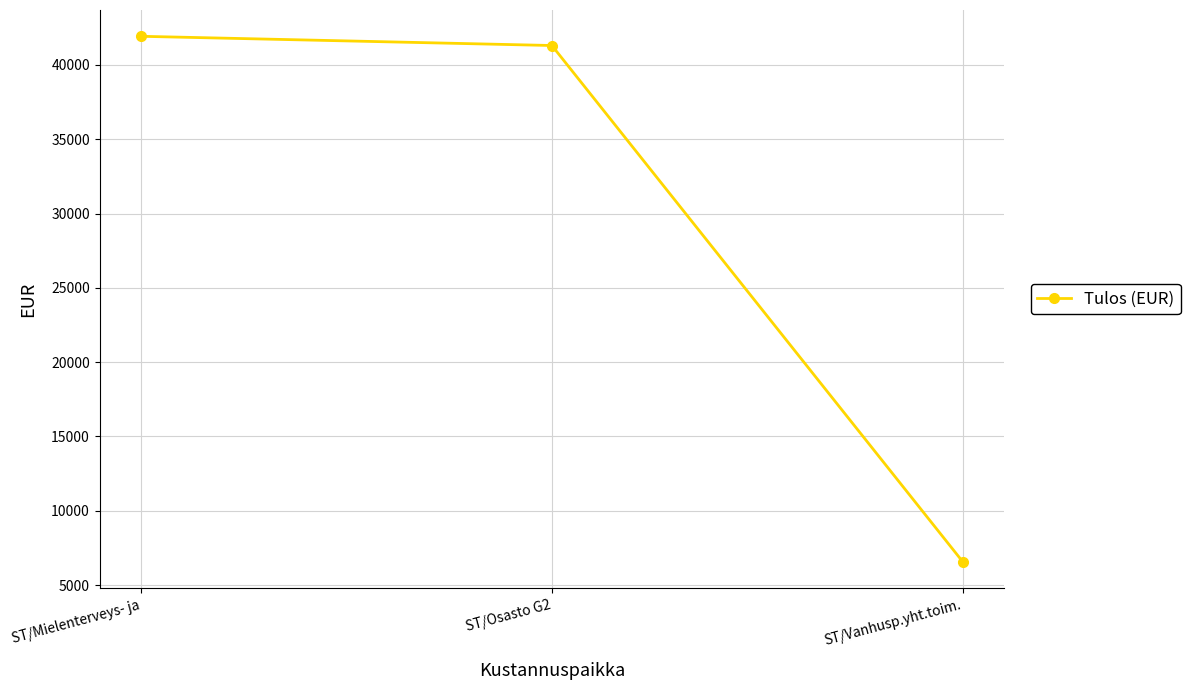

What is the change in value from ST/Osasto G2 to ST/Vanhusp.yht.toim.?

-34750.6